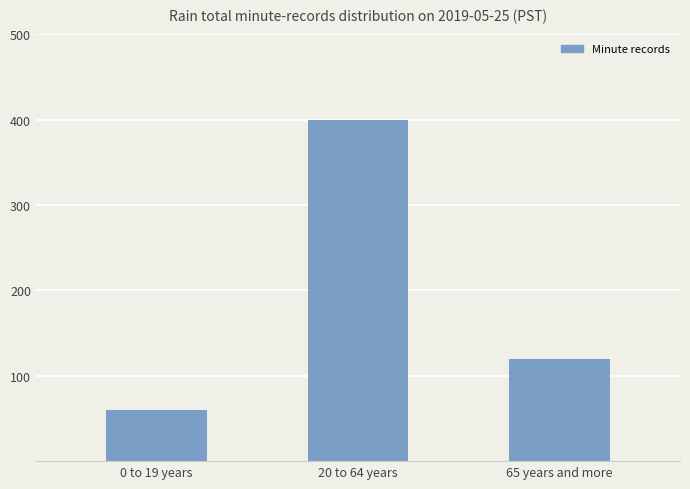

What is the change in value from 0 to 19 years to 20 to 64 years?

+340